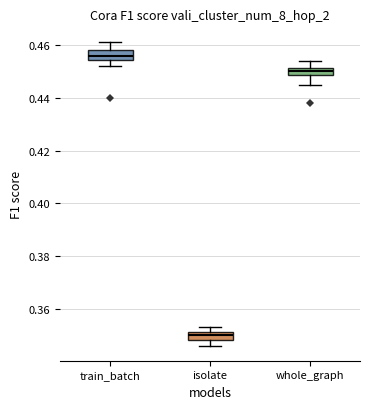

Which box's median line is the lowest?

isolate